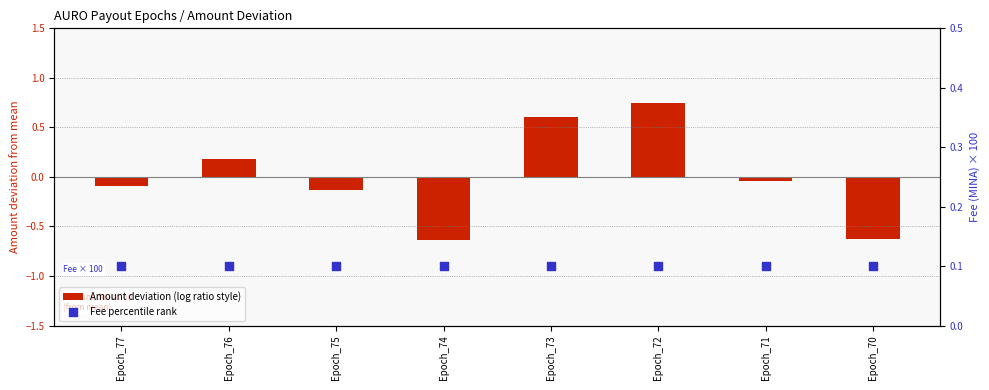

At which category is the sum across all series the highest?

Epoch_72